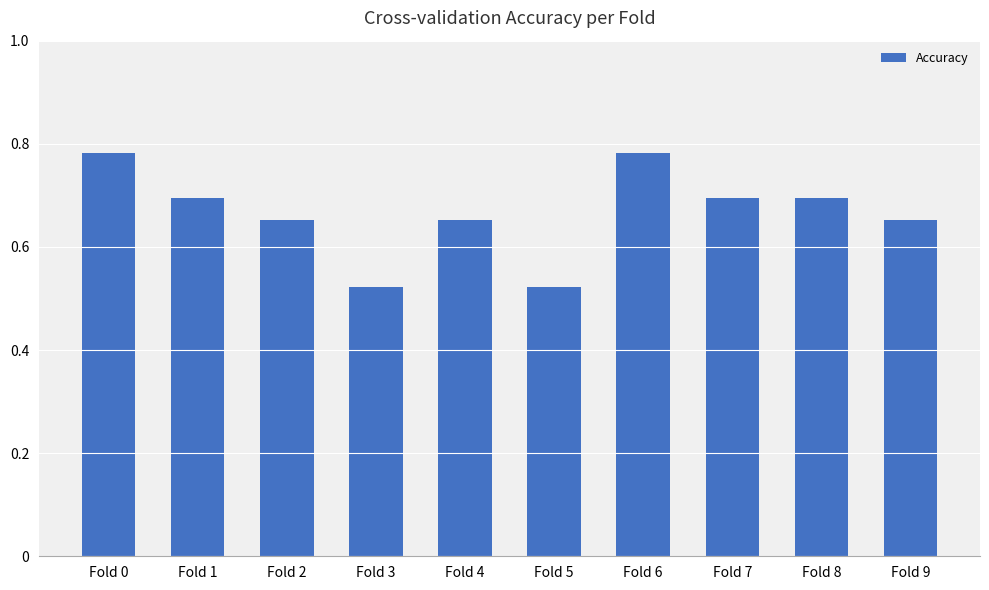

What is the difference between the maximum and minimum values?

0.3